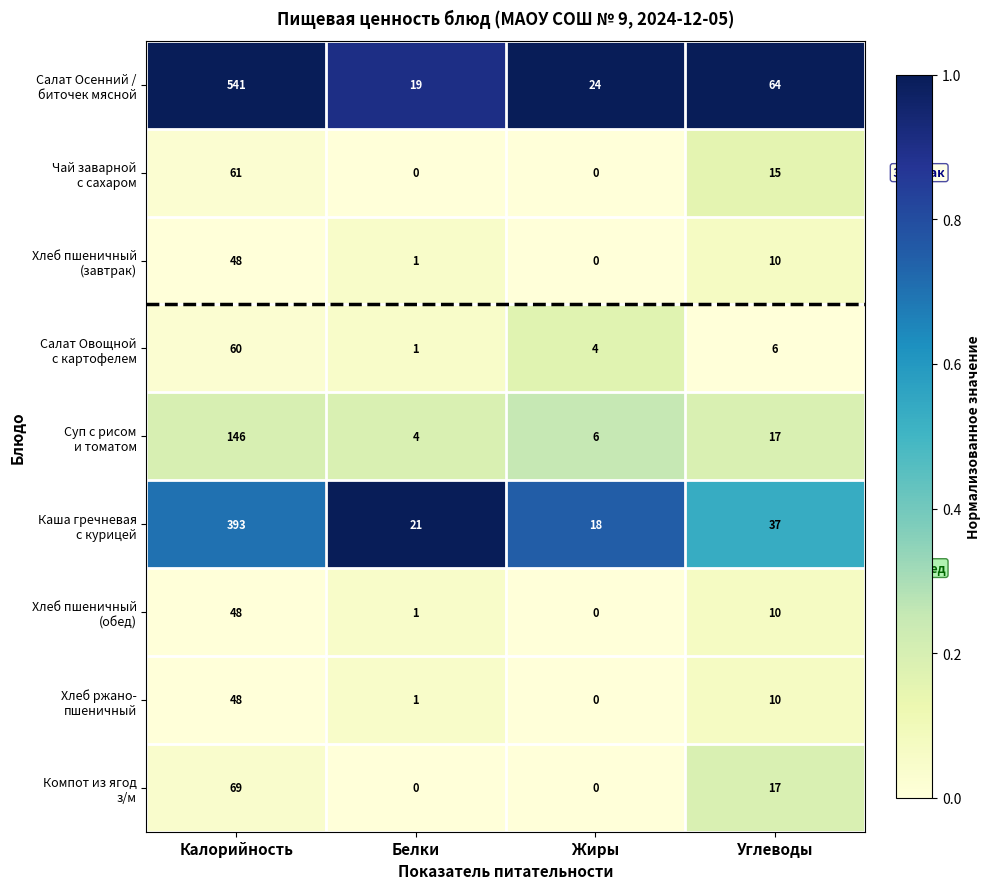

What is the total value across all series at Углеводы?

186